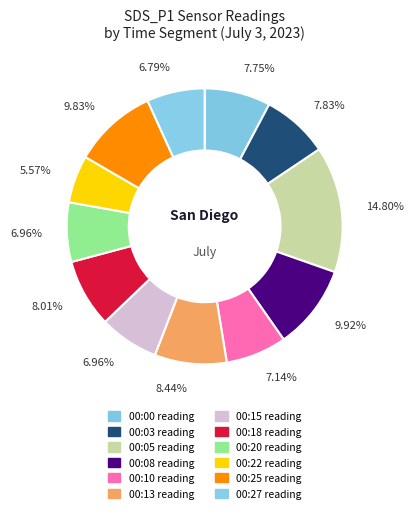

What is the total percentage of 00:10 and 00:08?

17.1%